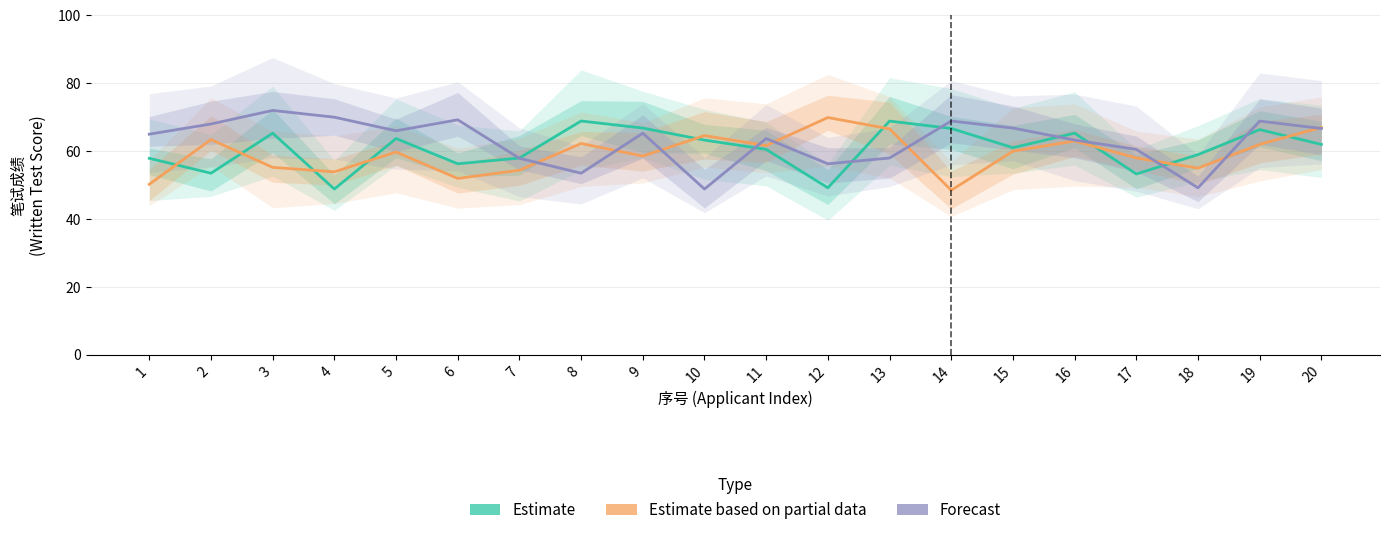

Read the Estimate based on partial data value at 5.

59.7